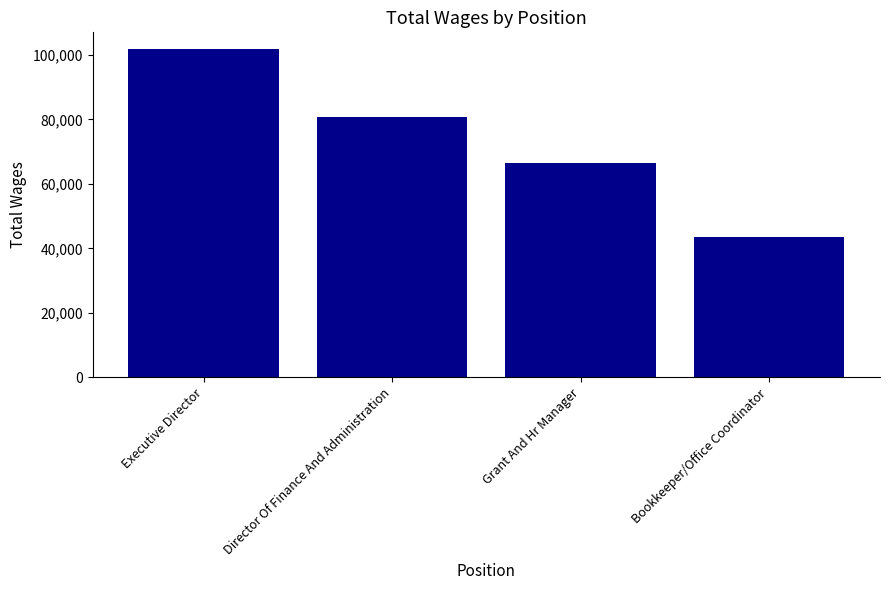

Reading left to right, what are all the values shown in this chart?

101903	80789	66534	43585